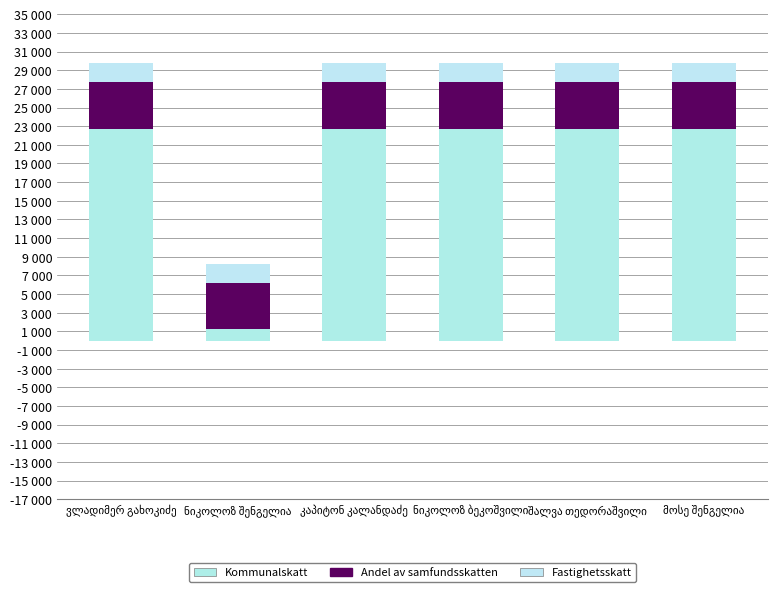

What is the total value across all series at მოსე შენგელია?

29735